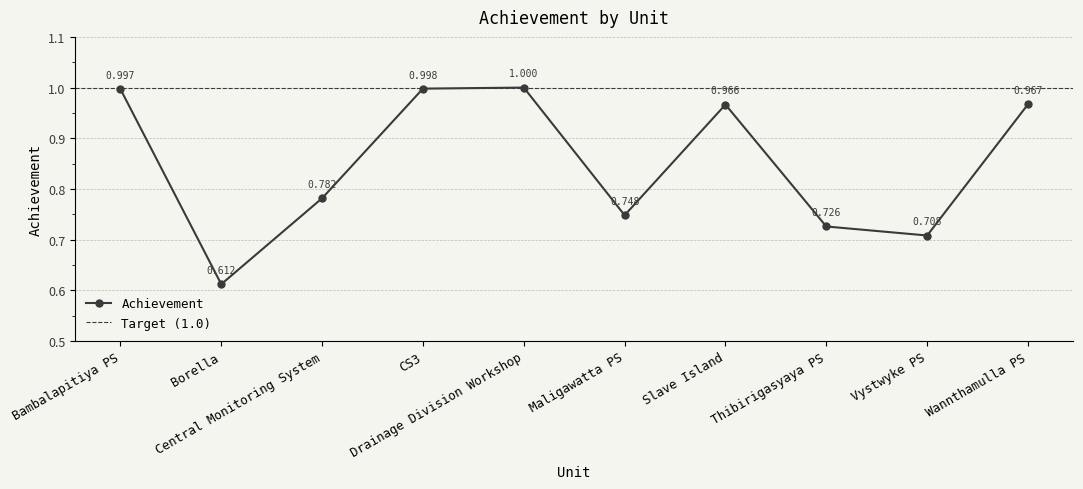

How many lines are shown in the chart?

1